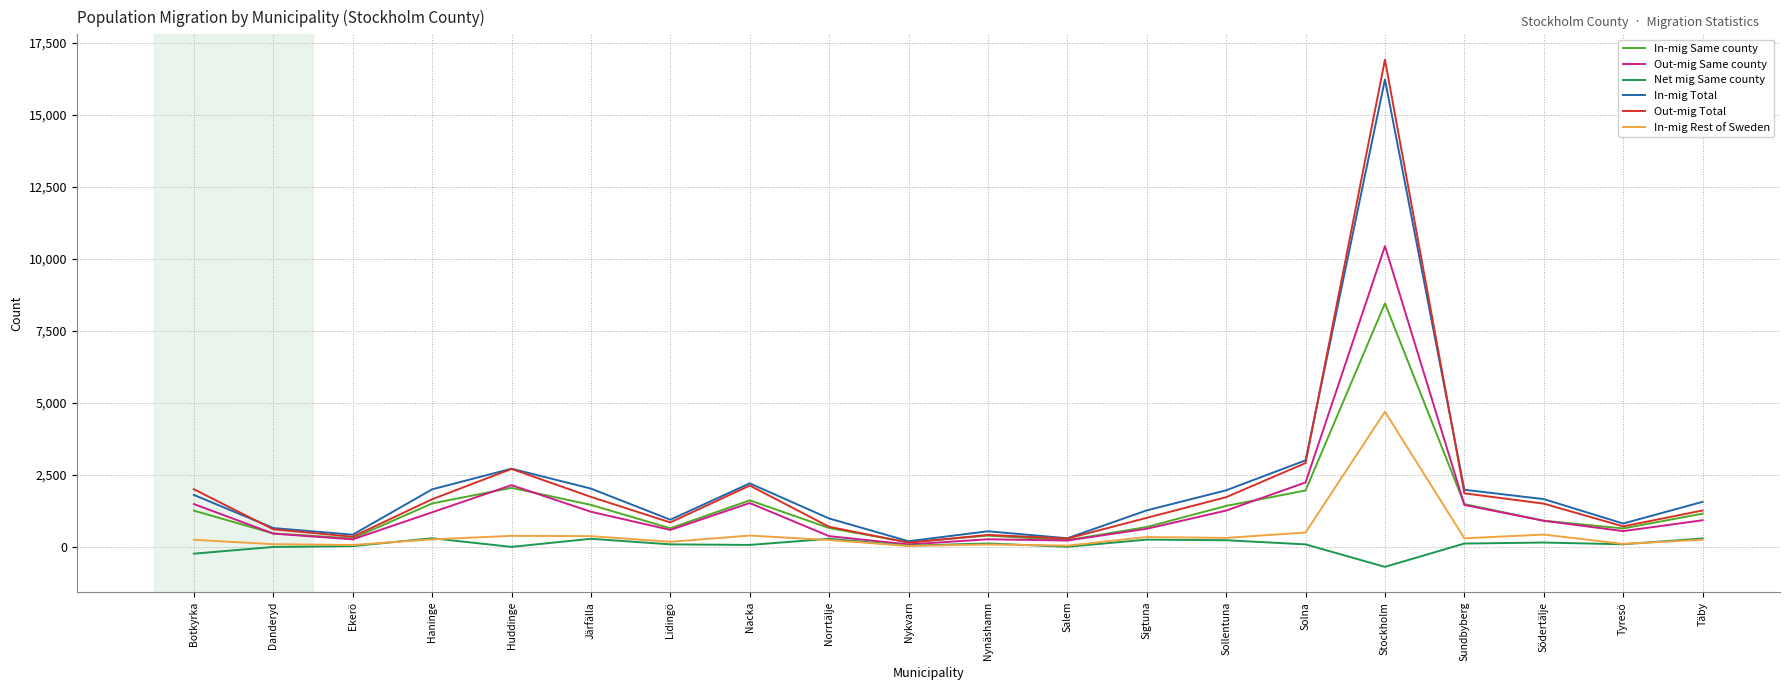

What is the difference between the Out-mig Total values at Danderyd and Nynäshamn?

193